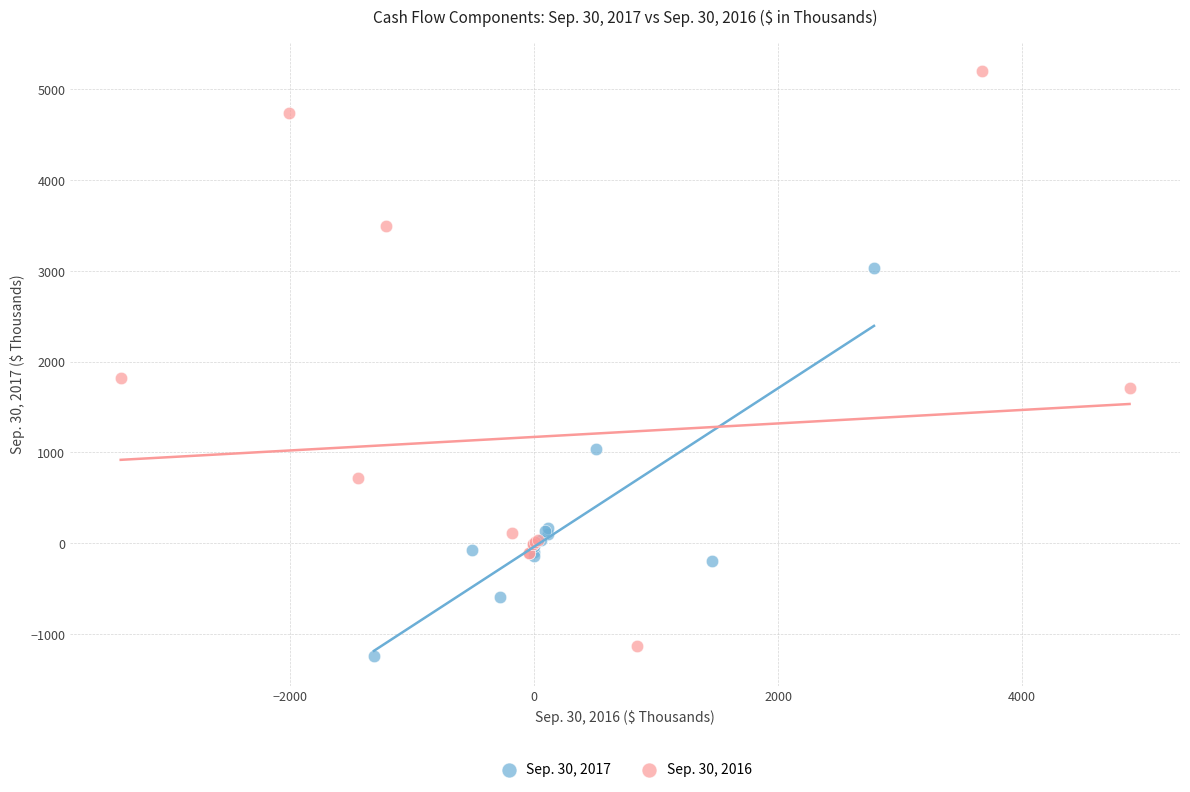

Which series contains the highest Y value?

Sep. 30, 2016